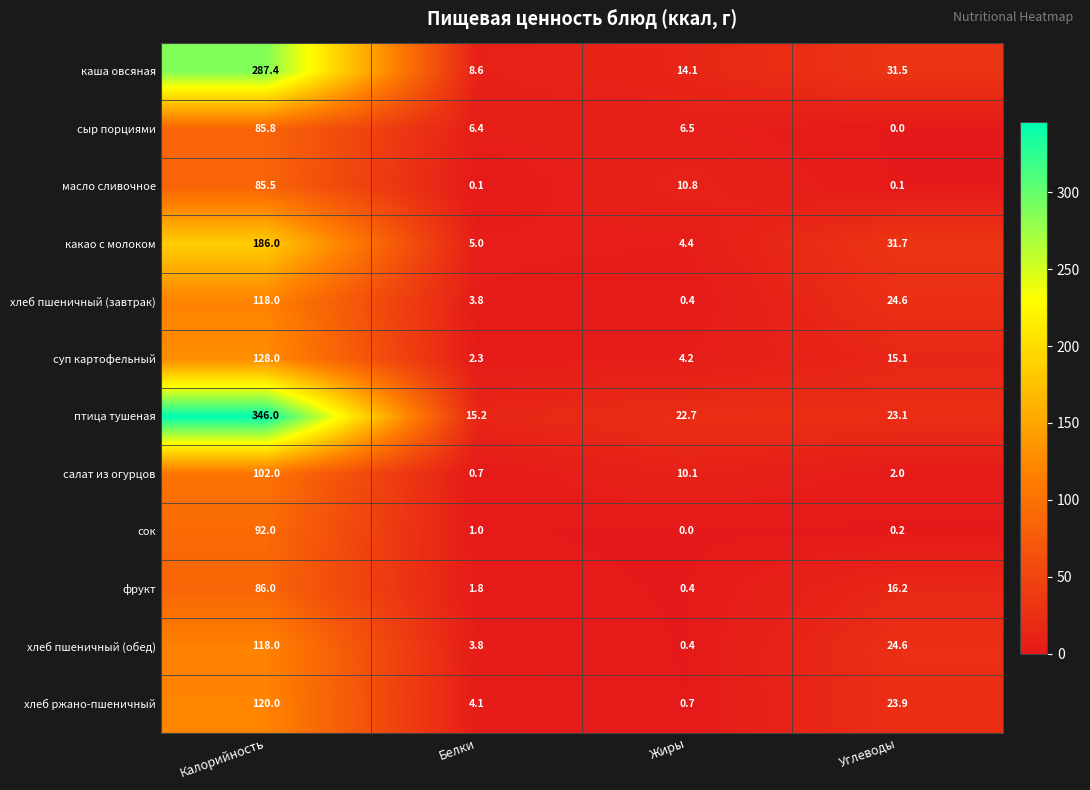

What is the average value of the хлеб ржано-пшеничный series?

37.2